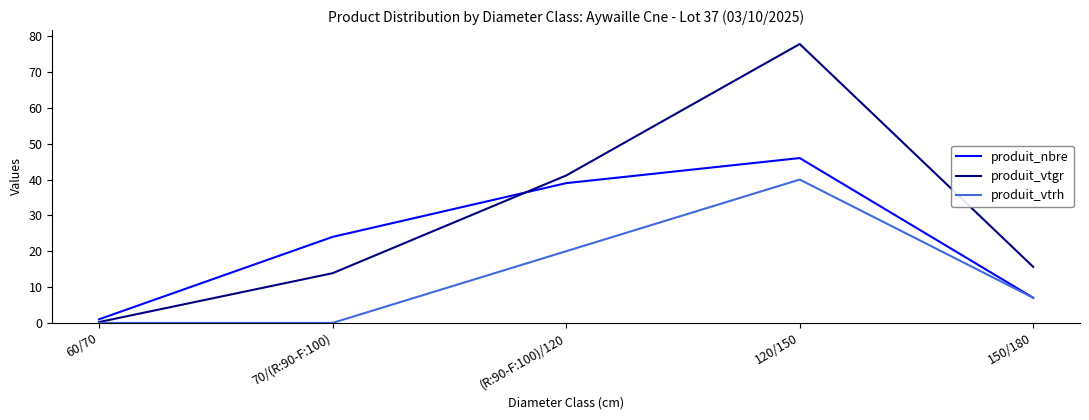

What is the total value across all series at 70/(R:90-F:100)?

37.9